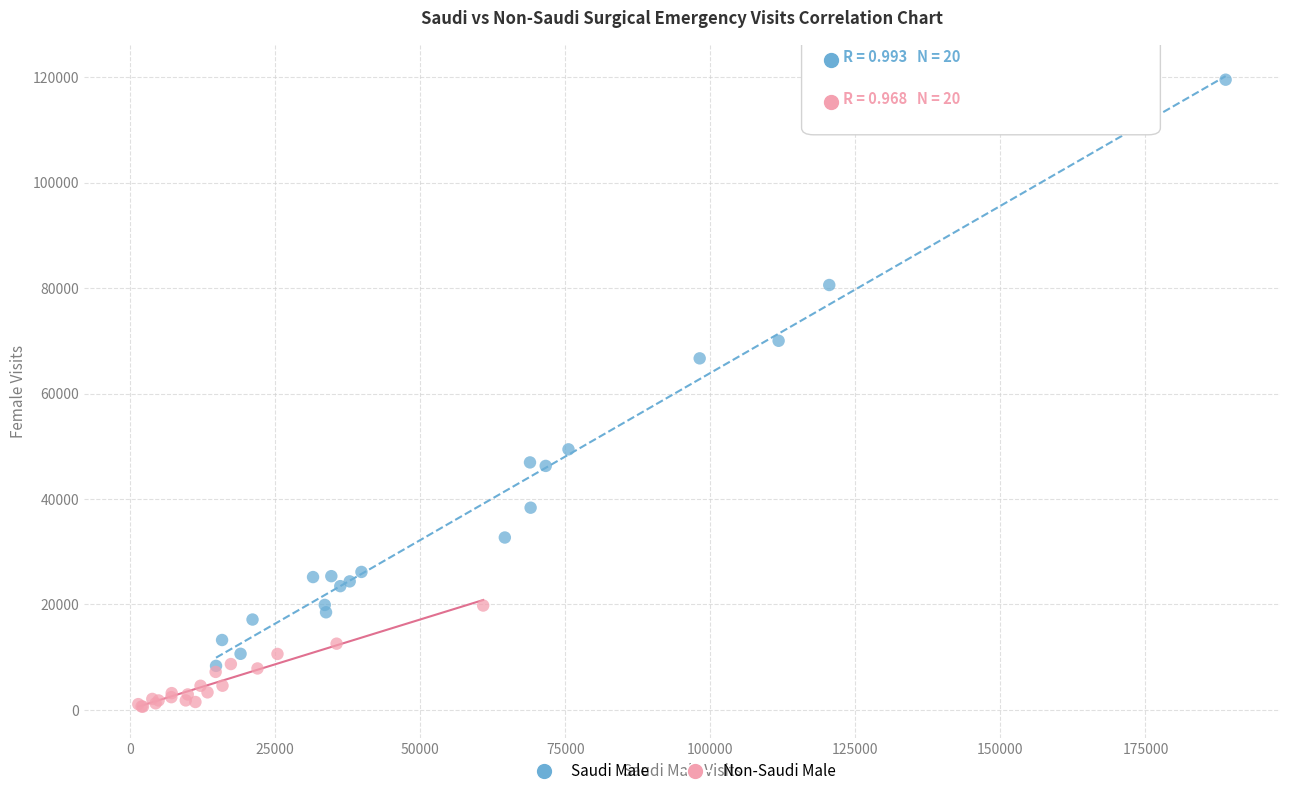

Which series contains the lowest Y value?

Non-Saudi Male